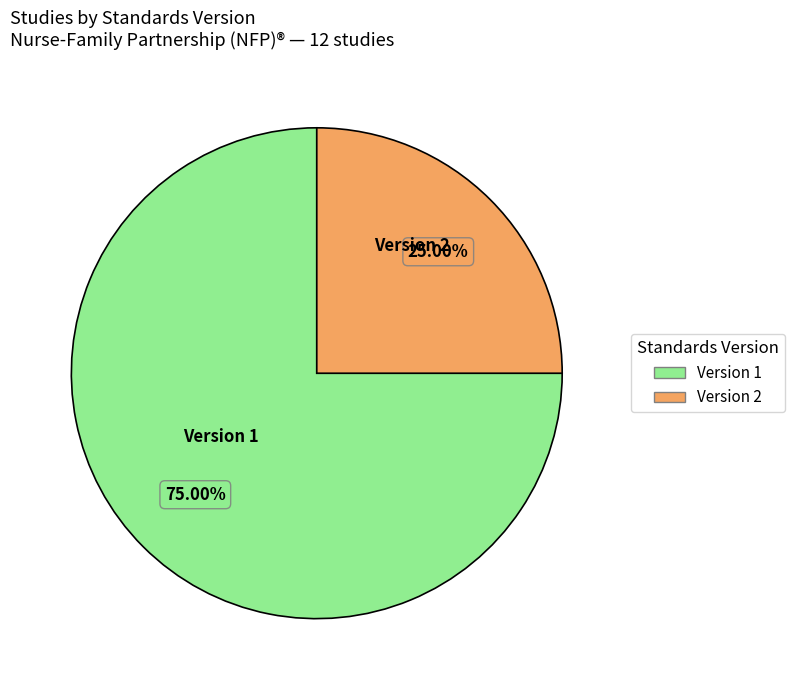

Is there a majority slice in this chart?

Yes